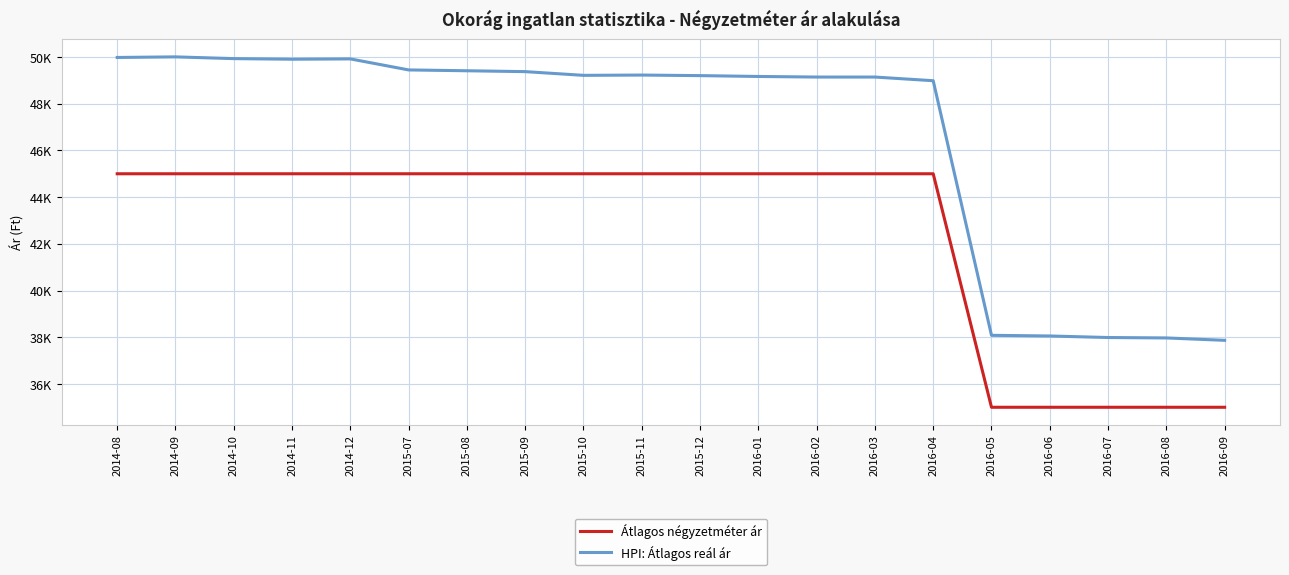

What are all the series names shown in the legend?

Átlagos négyzetméter ár, HPI: Átlagos reál ár